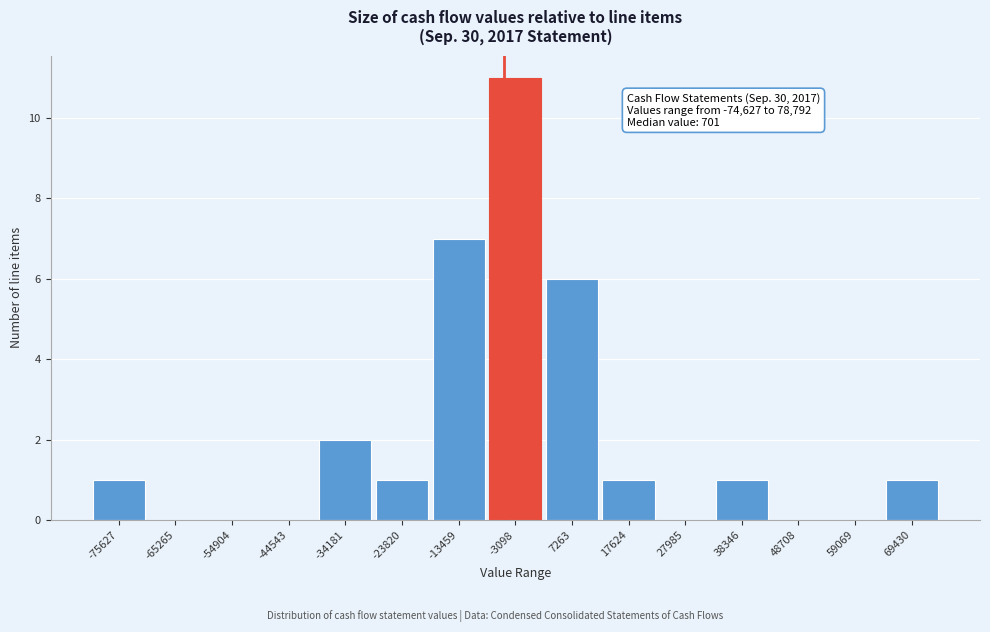

Reading left to right, extract all data points from this chart.

-75627=1	-65265=0	-54904=0	-44543=0	-34181=2	-23820=1	-13459=7	-3098=11	7263=6	17624=1	27985=0	38346=1	48708=0	59069=0	69430=1